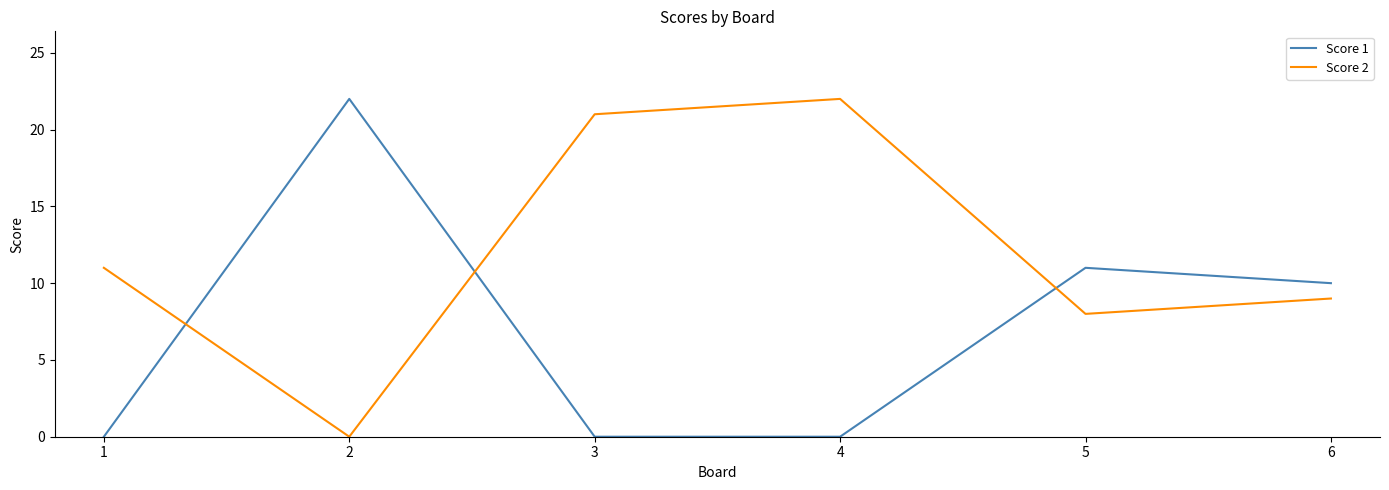

Rank the series at 1 from lowest to highest value.

Score 1, Score 2